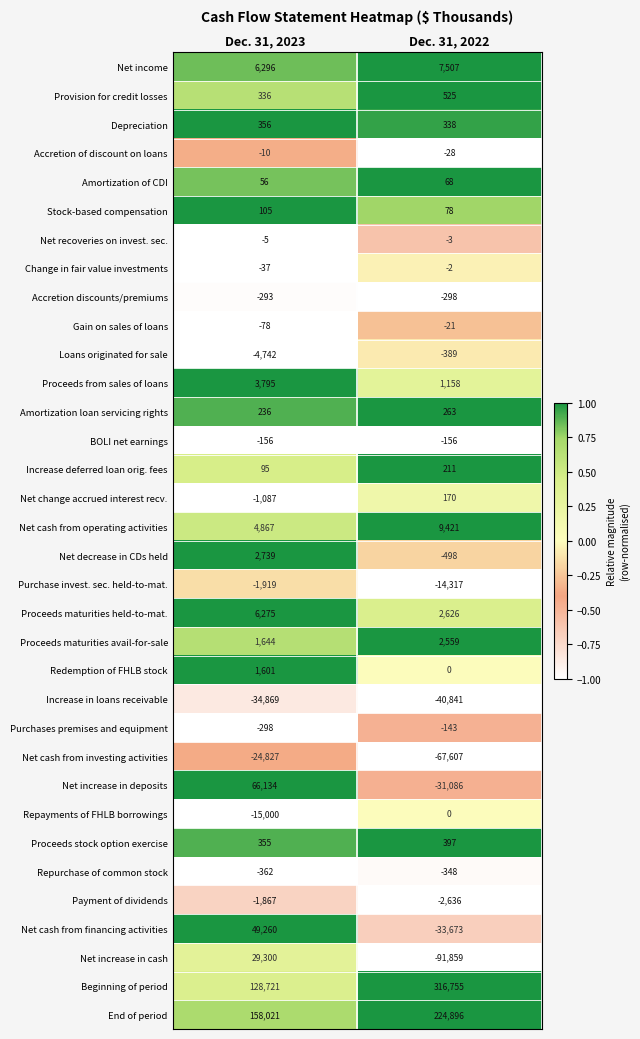

Where is Repurchase of common stock nearest to the value -355?

Dec. 31, 2023